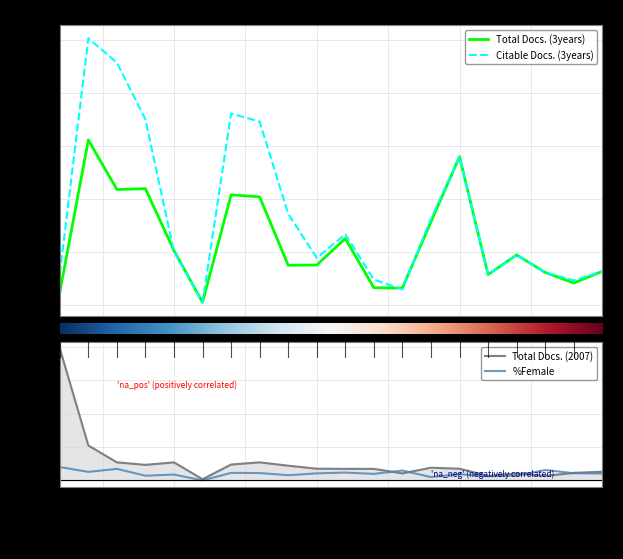

Between 11 and 14, which is larger?

14